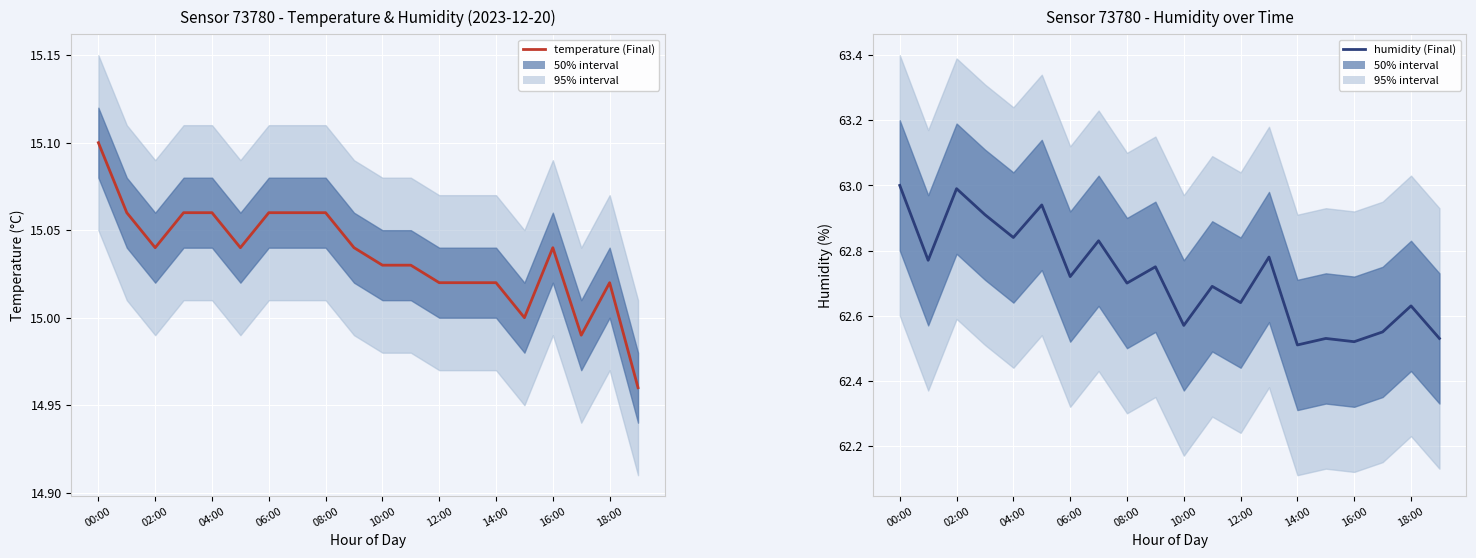

Which category has the lowest value across all series?

19